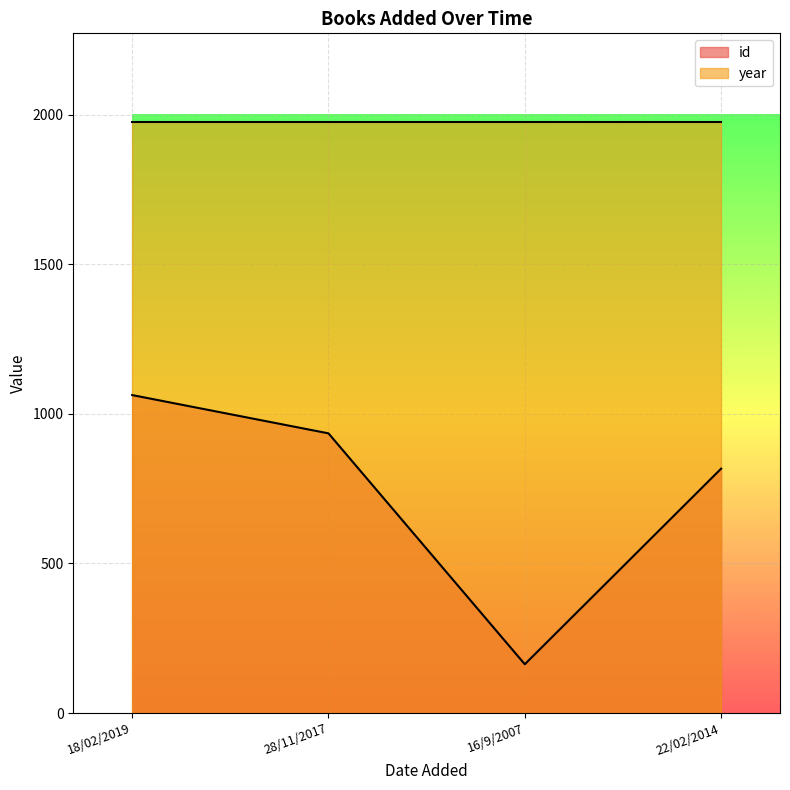

Approximately how many times larger is the value at 22/02/2014 compared to 18/02/2019?

0.8